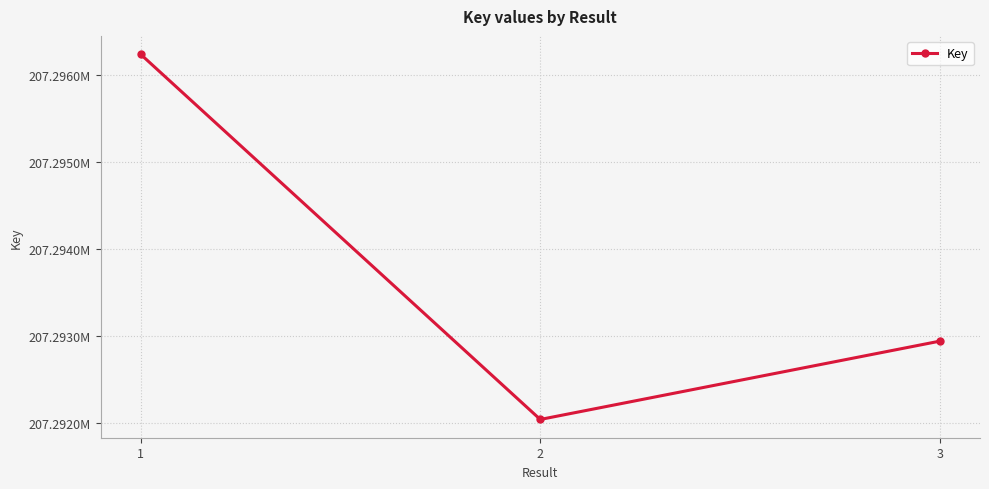

Is it true that the value at 2 is 72067695?

False